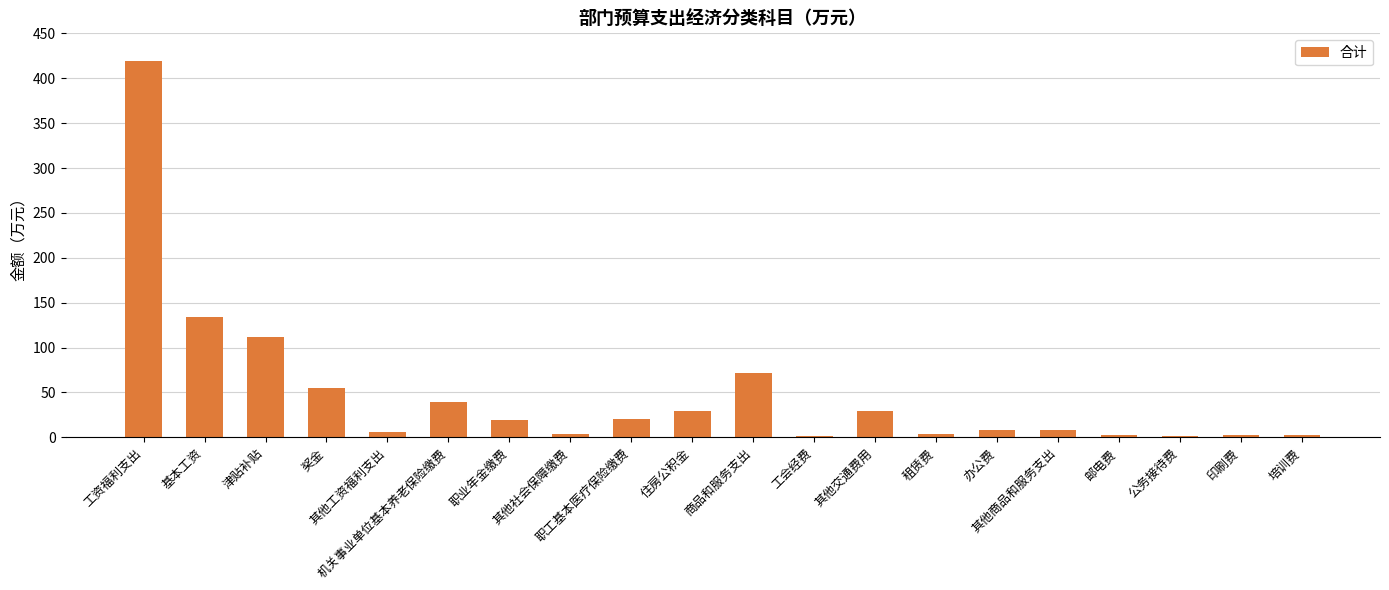

What is the maximum value shown in the chart?

419.4